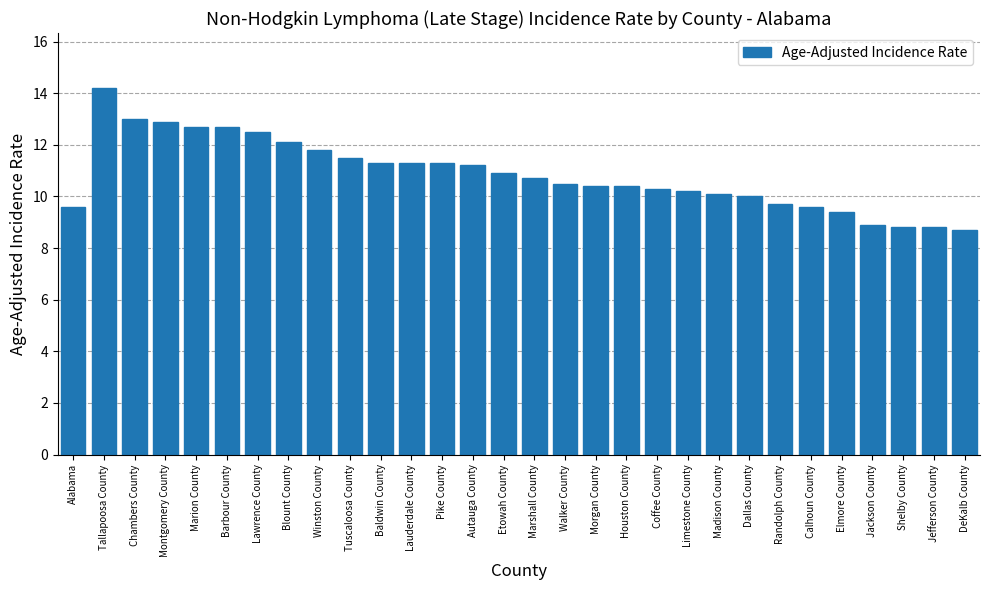

What is the sum of the values at Chambers County and Walker County?

23.5